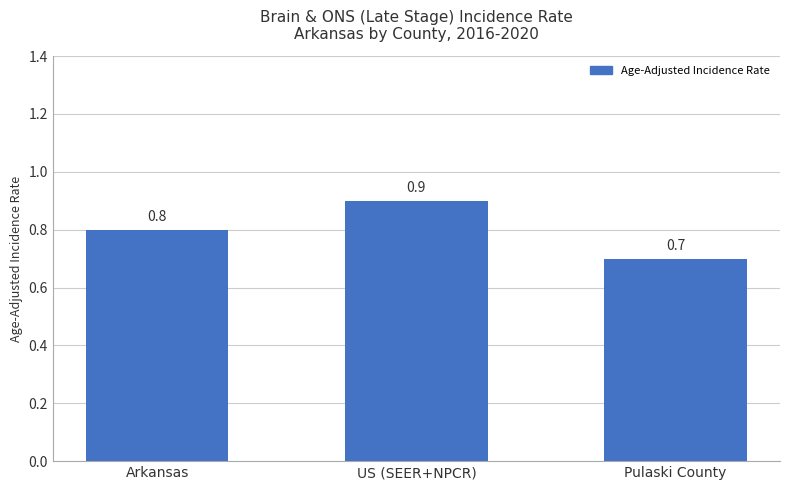

How many distinct data groups are displayed?

1